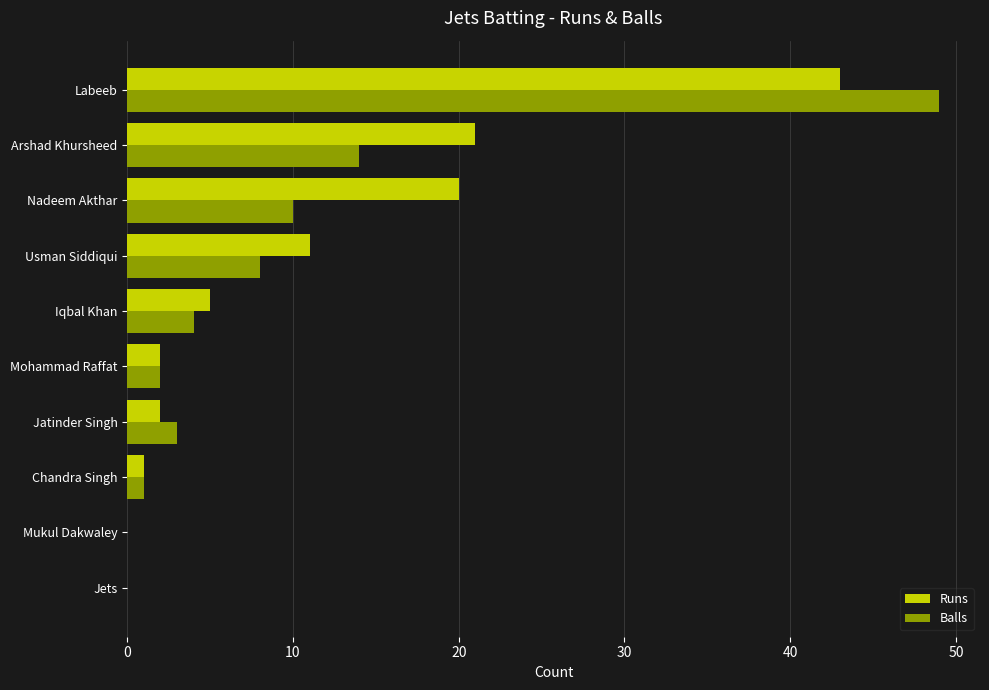

At which label is Balls closest to 24?

Arshad Khursheed